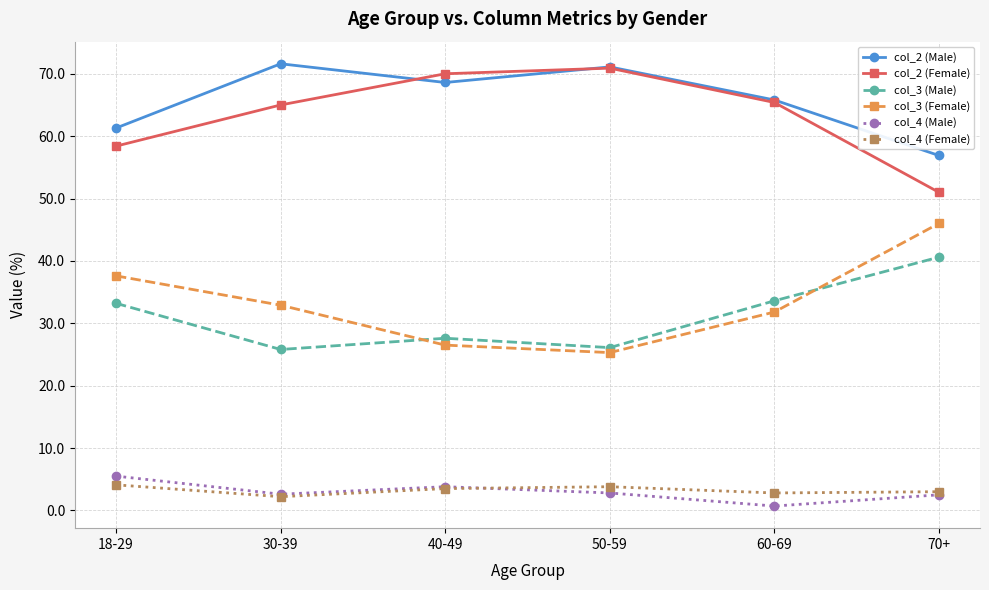

In col_4 (Male), how many points are lower than both neighbors (excluding endpoints)?

2